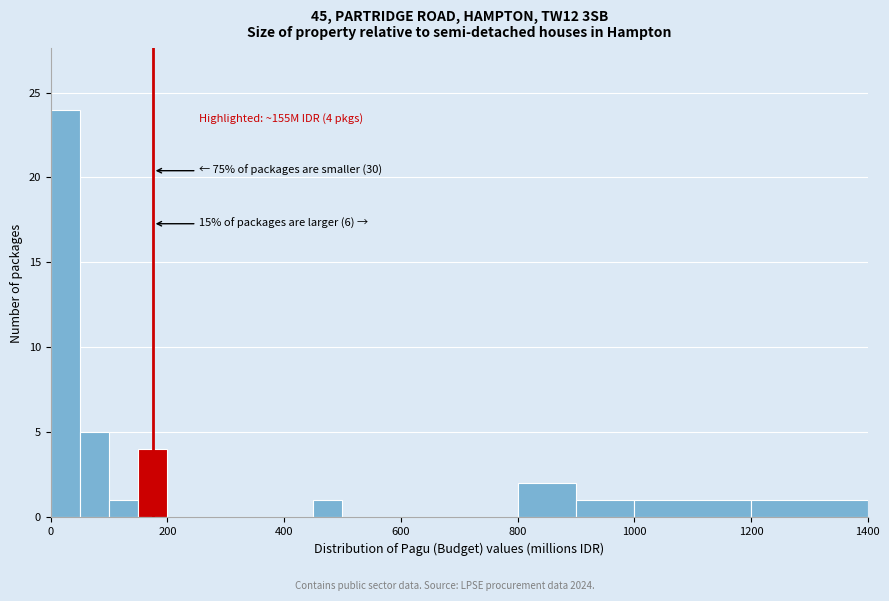

Around what value on the x-axis is the tallest bar? Give the approximate position of its centre, as read against the axis.

20